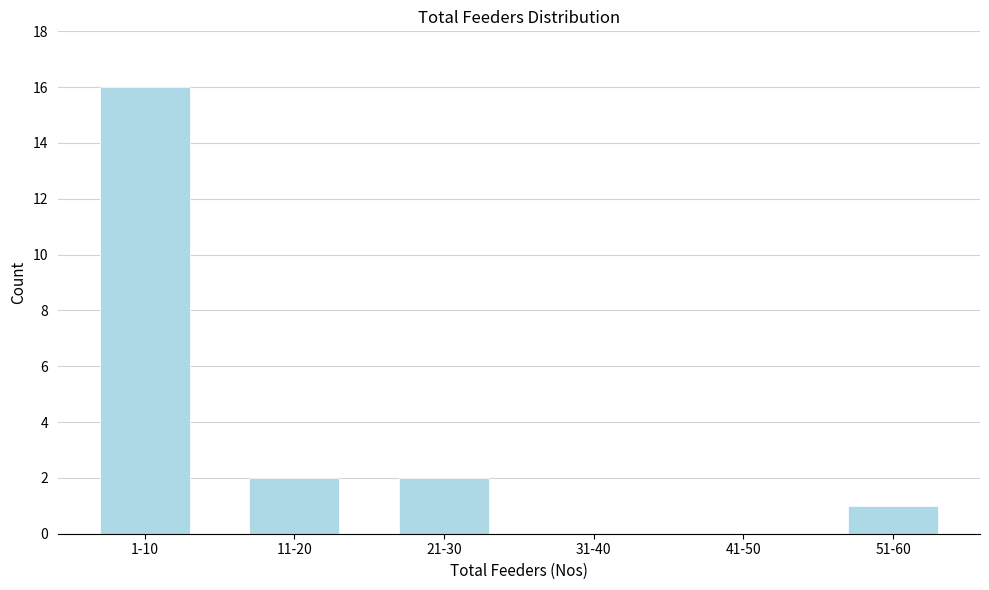

Reading left to right, list all the values displayed in this chart.

1-10=16	11-20=2	21-30=2	31-40=0	41-50=0	51-60=1